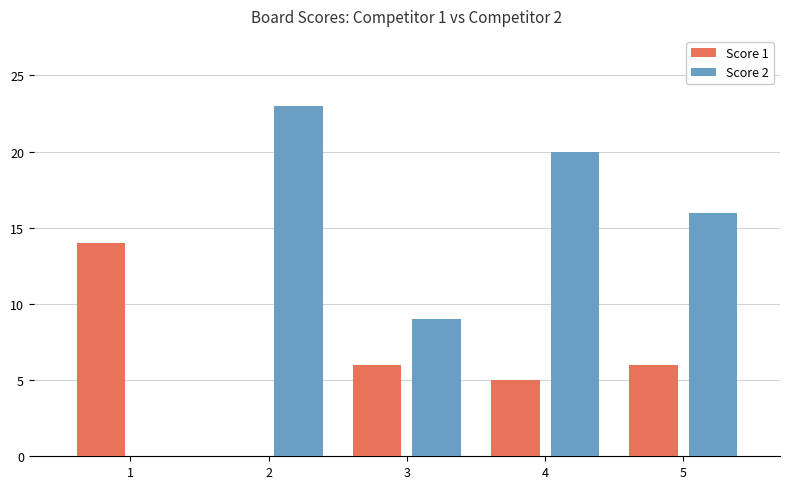

Reading left to right, what are all the values shown in this chart?

Score 1: 14	0	6	5	6
Score 2: 0	23	9	20	16